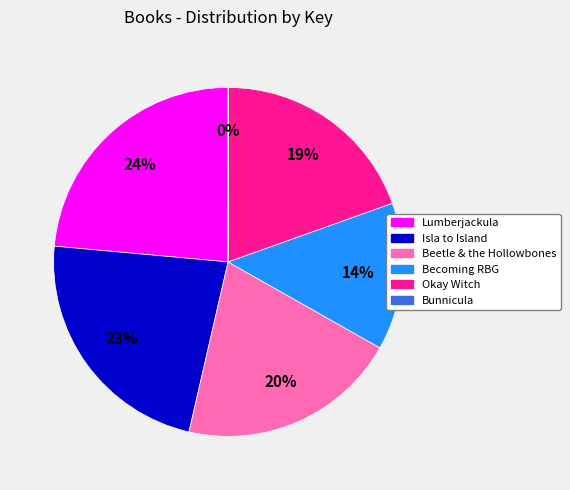

Which has a higher value, Becoming RBG or Okay Witch?

Okay Witch